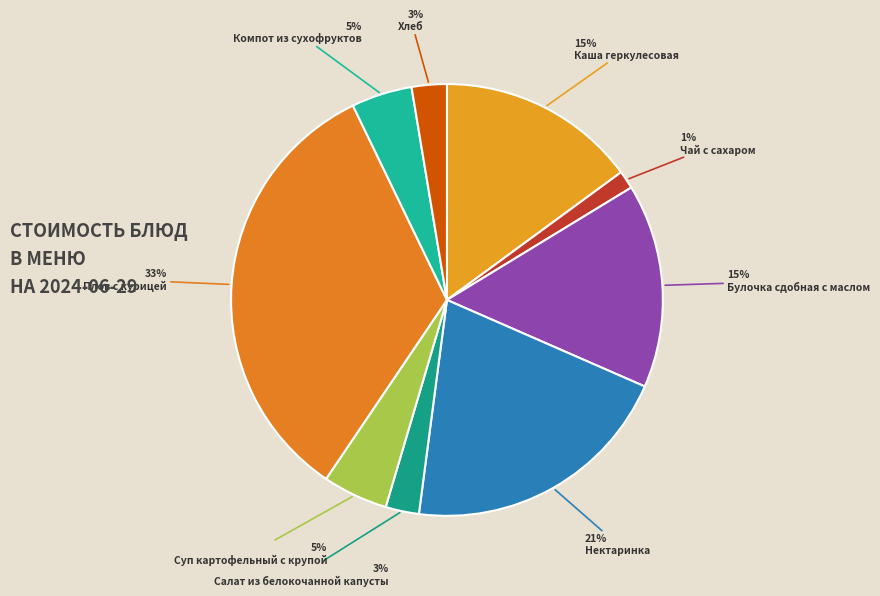

To the nearest percent, what percentage of the pie is Суп картофельный с крупой?

5%